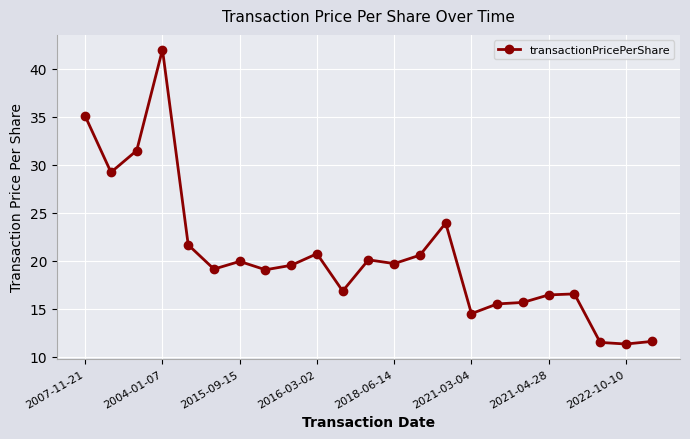

What is the difference between the maximum and minimum values?

30.7